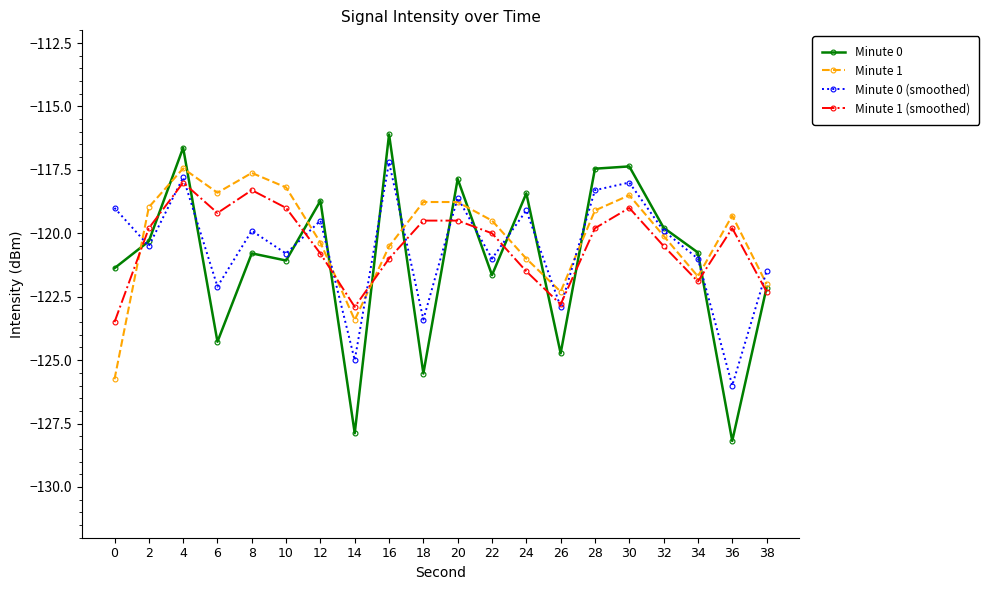

How many distinct data groups are displayed?

4